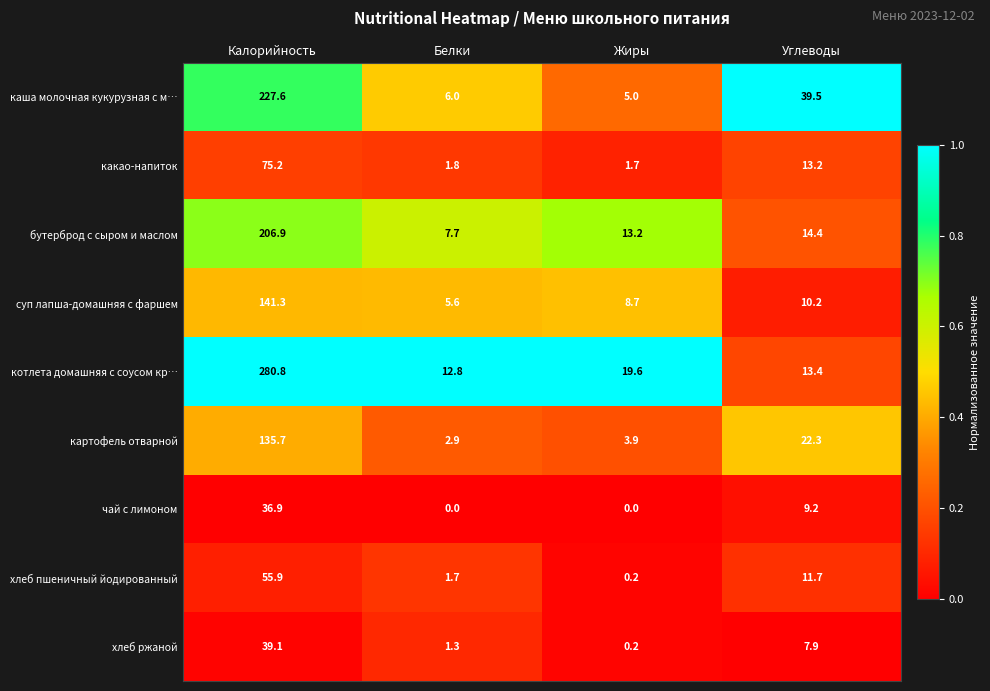

Which label corresponds to the largest value in the chart?

Калорийность